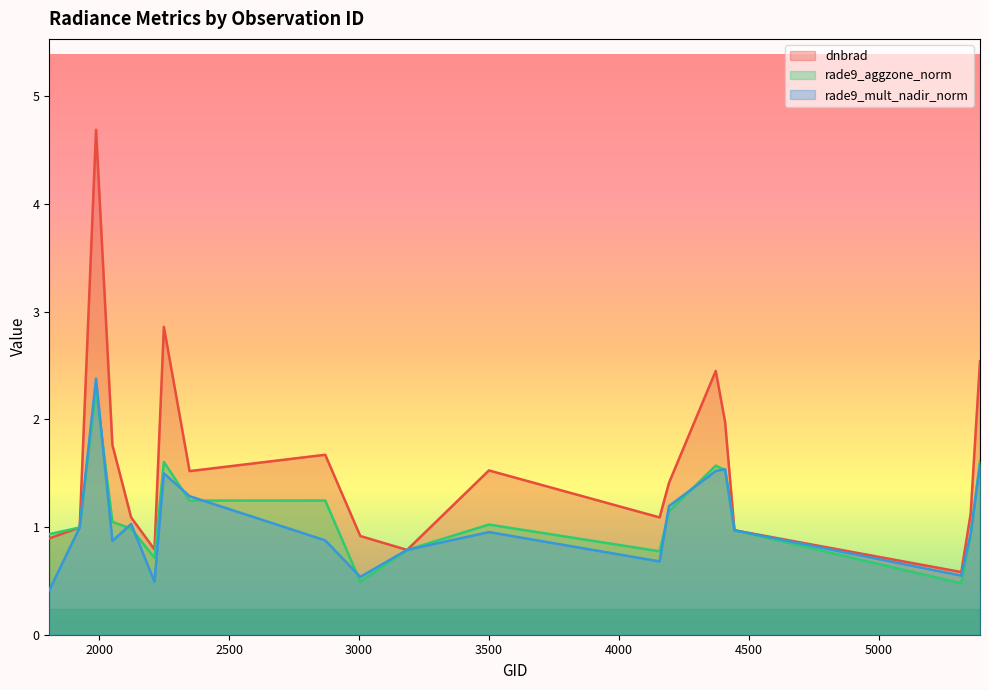

Is the value of dnbrad at 4373 greater than the value of rade9_mult_nadir_norm at 1925?

Yes